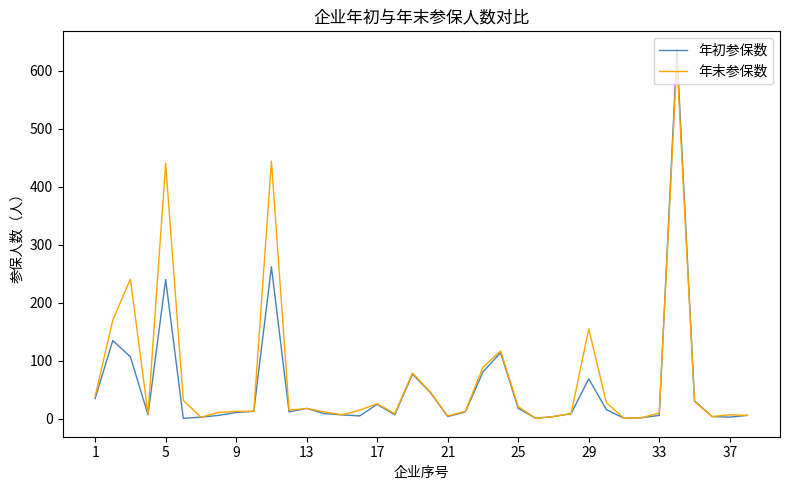

The value of 年末参保数 at 5 is 597. True or false?

False